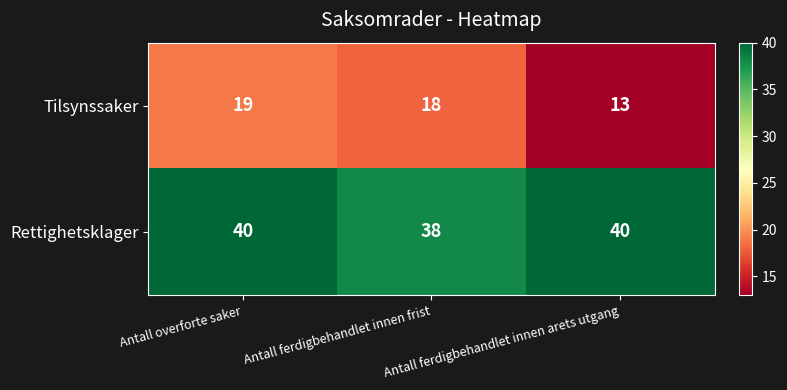

Count the Tilsynssaker values in the range 13 to 19.

3